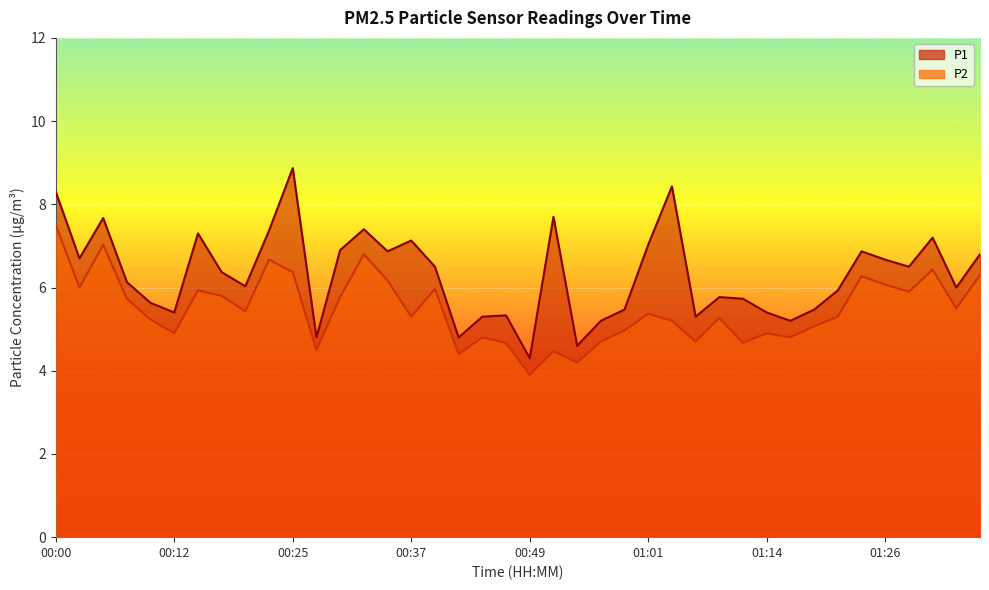

What is the value of the P2 point at the 37th from the left?

5.9